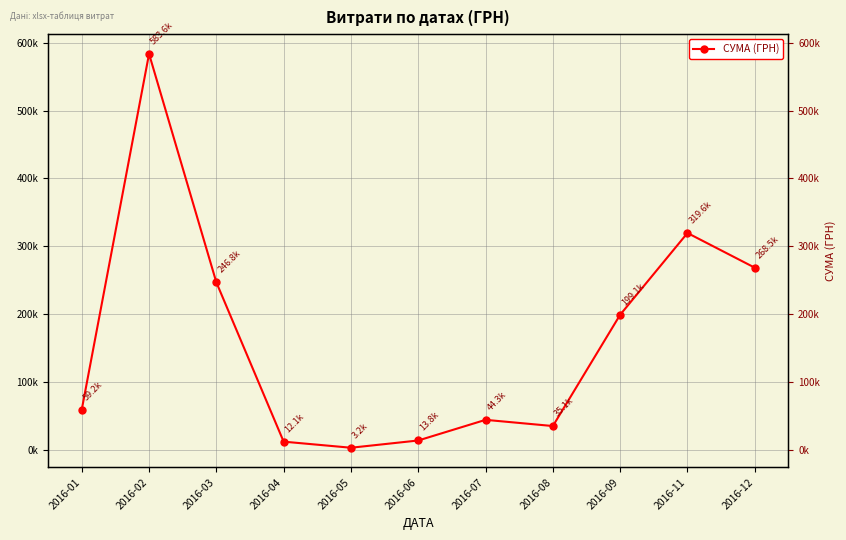

What is the value of the 1st point from the left?

59222.9